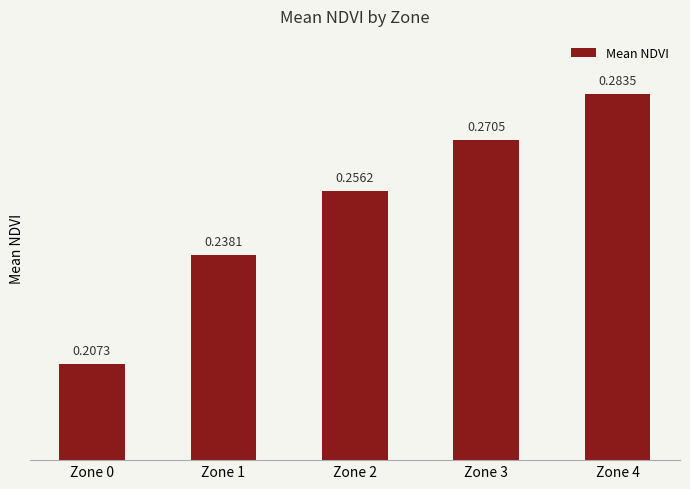

What is the sum of all values?

1.3